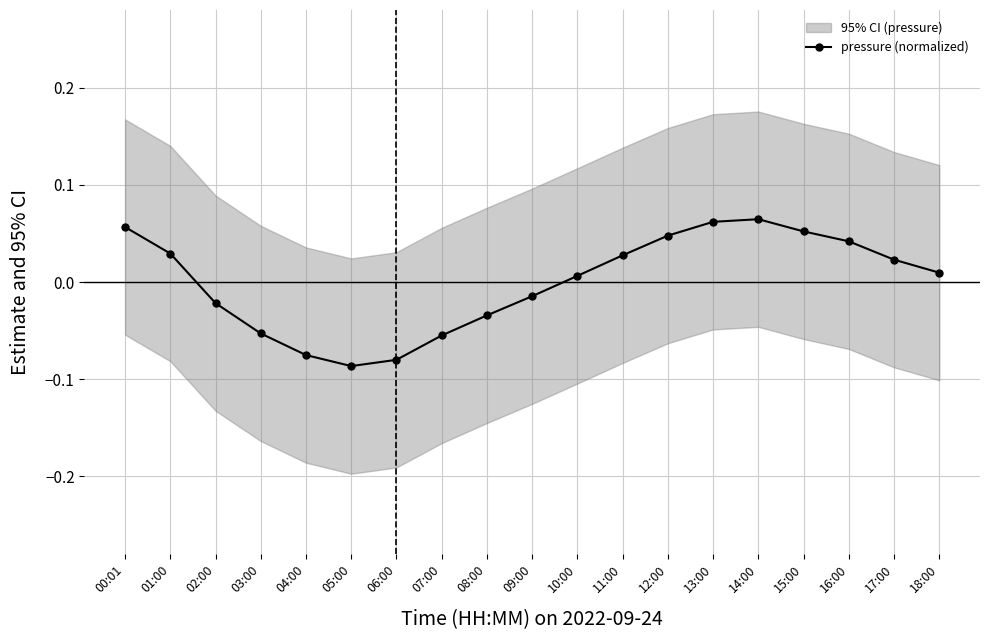

Reading left to right, transcribe all the data shown in this chart.

0.1	0.0	-0.0	-0.1	-0.1	-0.1	-0.1	-0.1	-0.0	-0.0	0.0	0.0	0.0	0.1	0.1	0.1	0.0	0.0	0.0